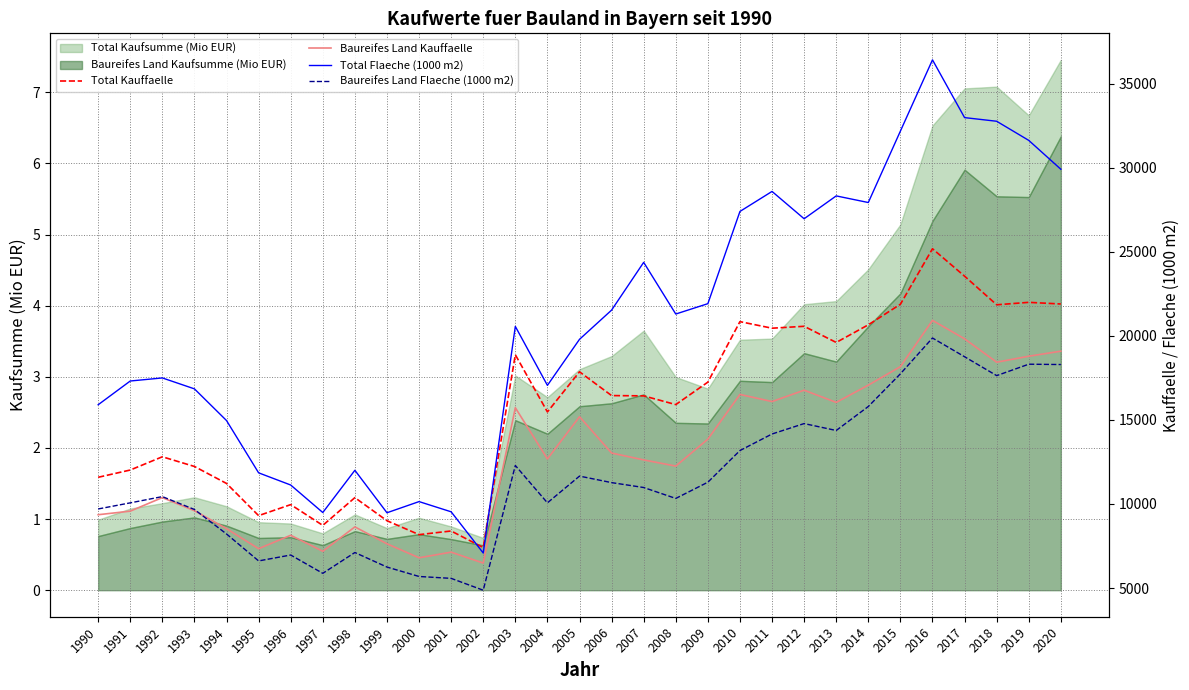

What is the maximum value for Baureifes Land Kaufsumme (Mio EUR)?

6.4